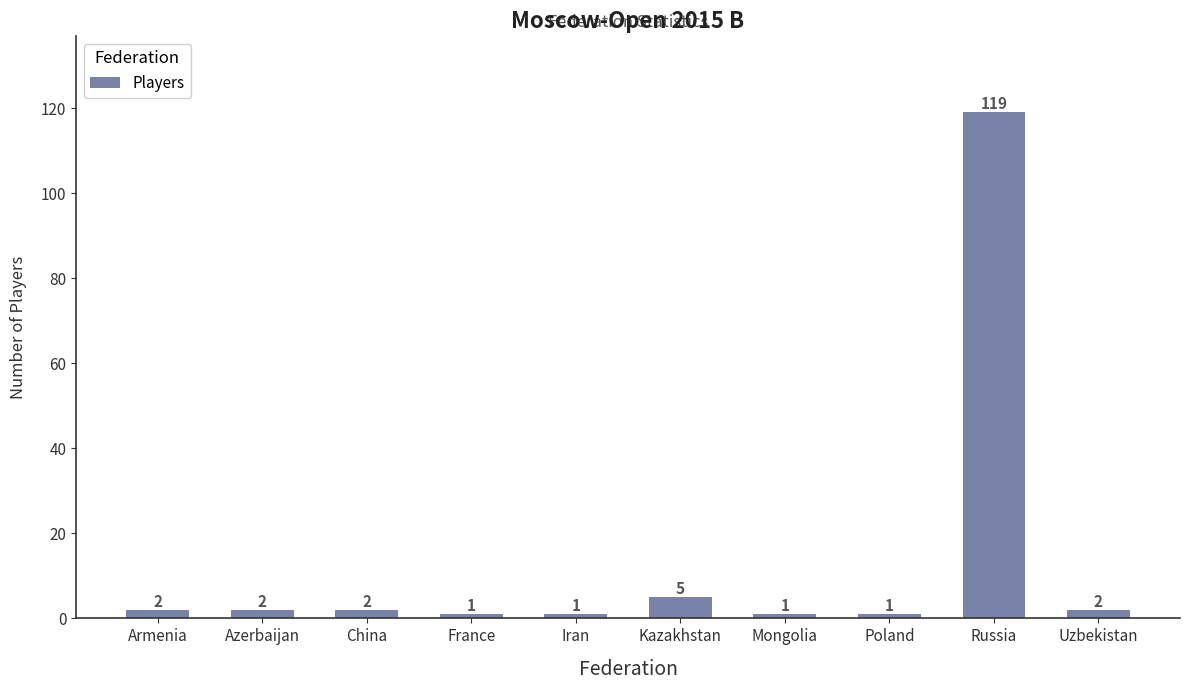

Where is the data nearest to the value 60?

Kazakhstan